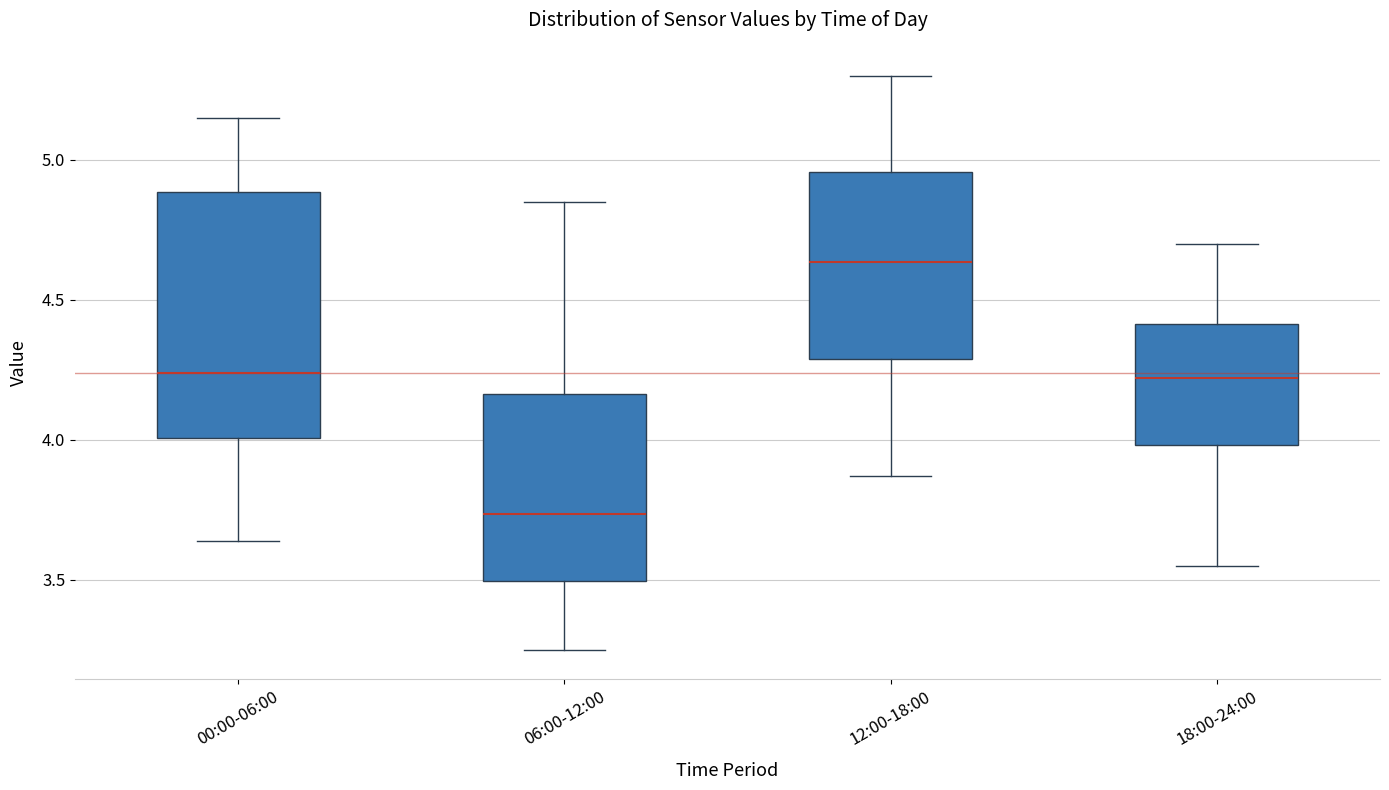

Which box has the highest median line?

12:00-18:00